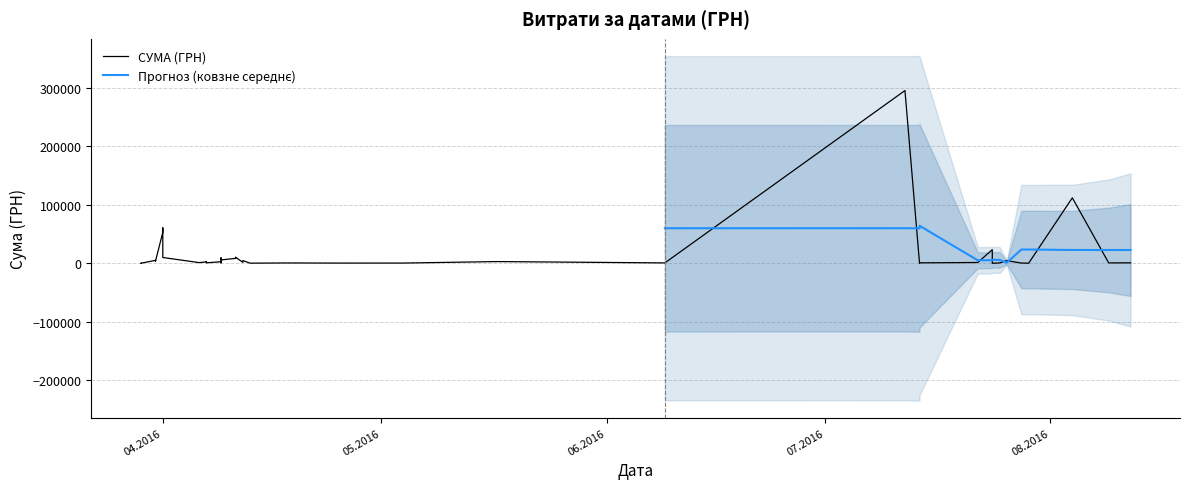

How many points are lower than both their immediate neighbors (excluding endpoints)?

13